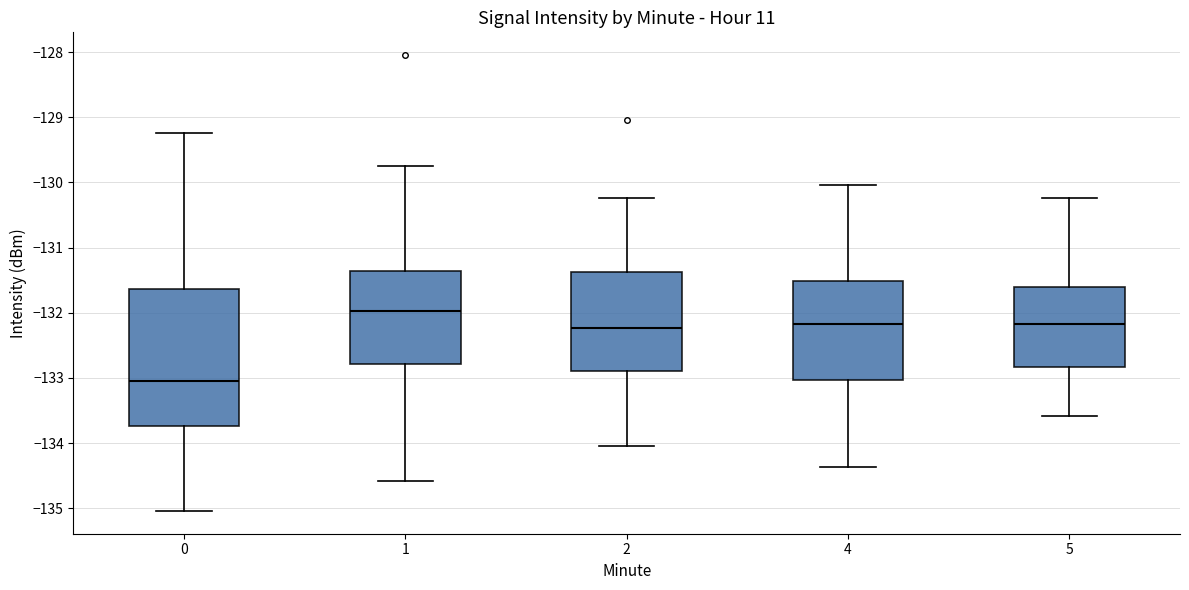

Comparing the boxes themselves (not the whiskers), which one is the tallest?

0